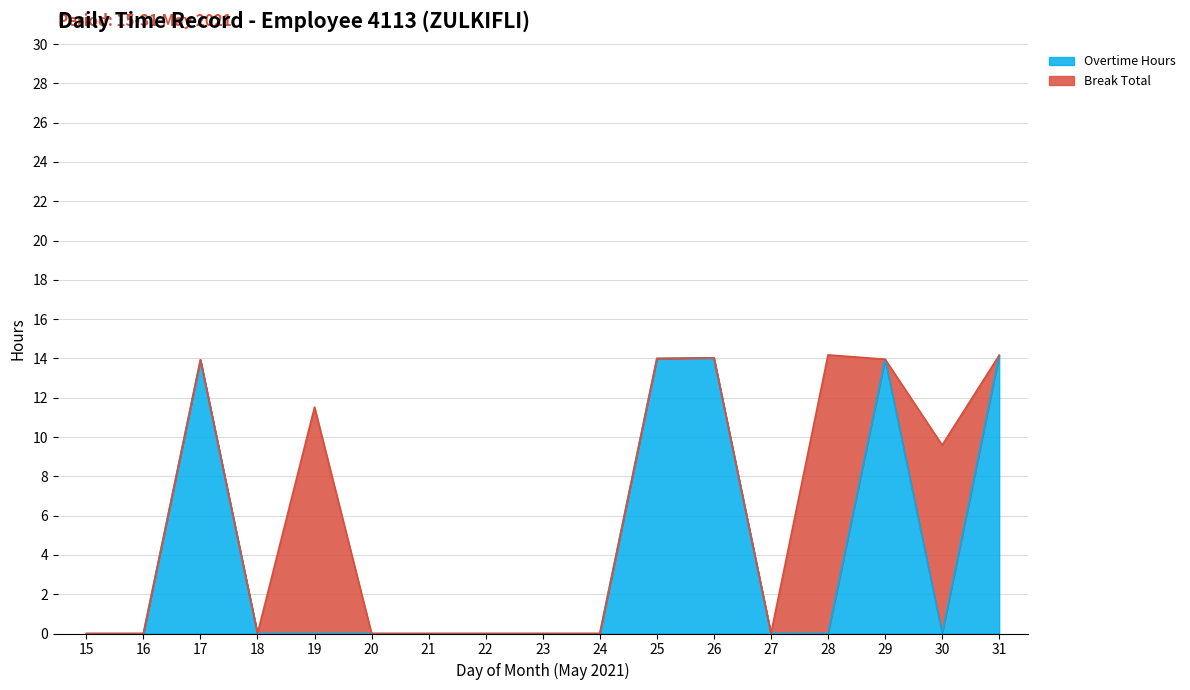

List the labels in order of value, smallest first.

15, 16, 18, 19, 20, 21, 22, 23, 24, 27, 28, 30, 17, 29, 25, 26, 31